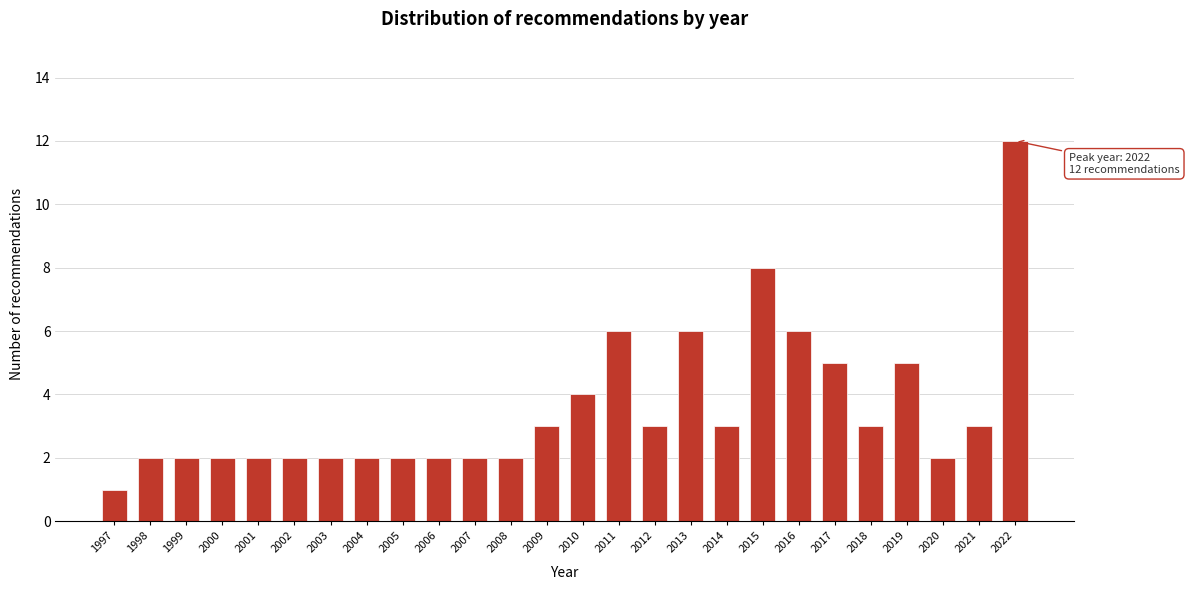

Reading left to right, extract all data points from this chart.

1997=1	1998=2	1999=2	2000=2	2001=2	2002=2	2003=2	2004=2	2005=2	2006=2	2007=2	2008=2	2009=3	2010=4	2011=6	2012=3	2013=6	2014=3	2015=8	2016=6	2017=5	2018=3	2019=5	2020=2	2021=3	2022=12